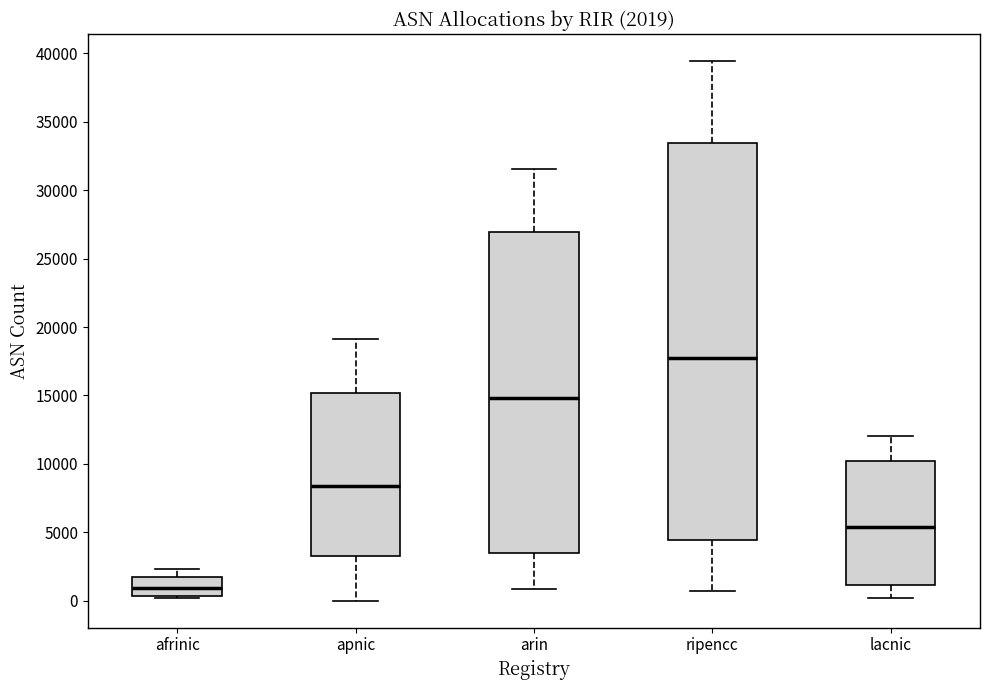

Which box is the tallest, from its lower edge to its upper edge?

ripencc